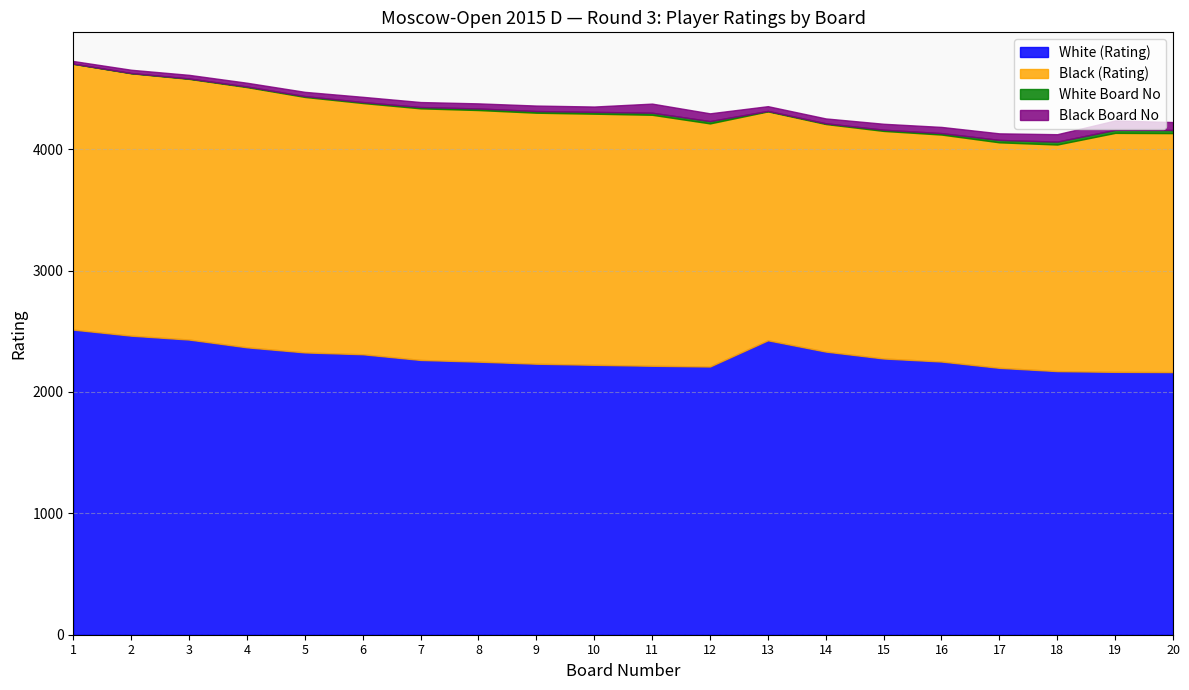

What is the lowest value of the White Board No series?

1